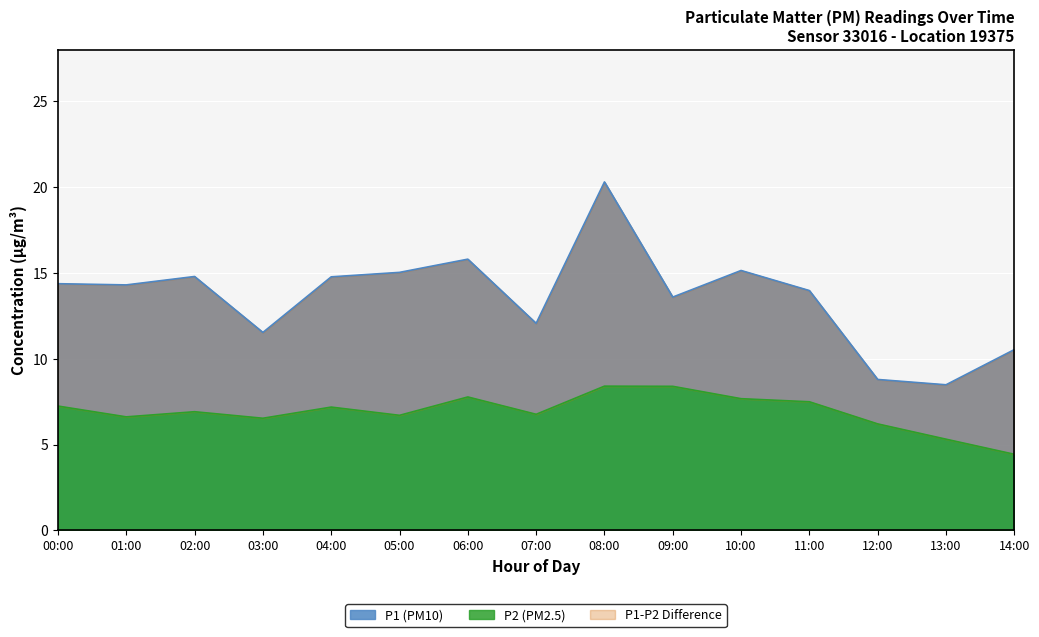

At how many categories does at least one series exceed 15?

5